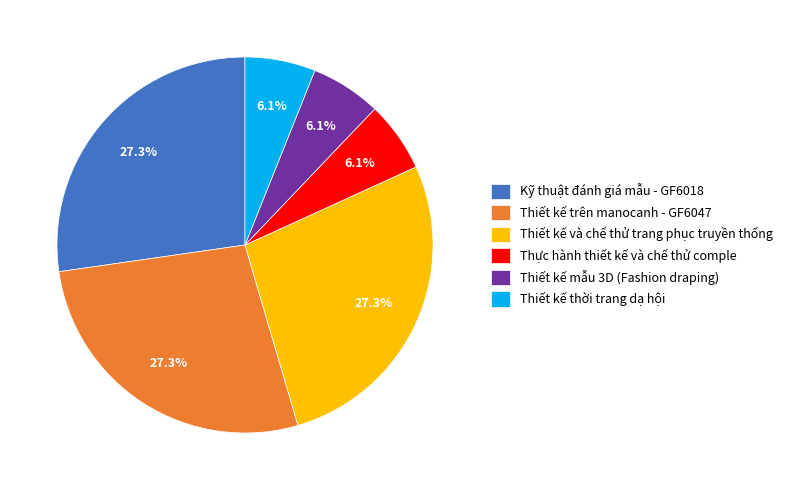

Does Thiết kế và chế thử trang phục truyền thống account for over 50% of the chart?

No